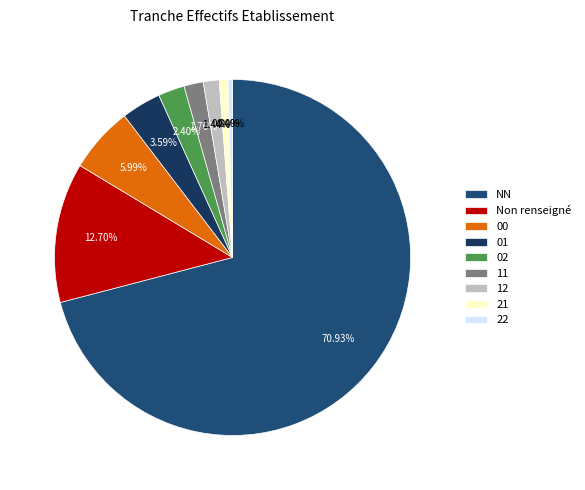

What is the largest slice in the pie chart?

NN